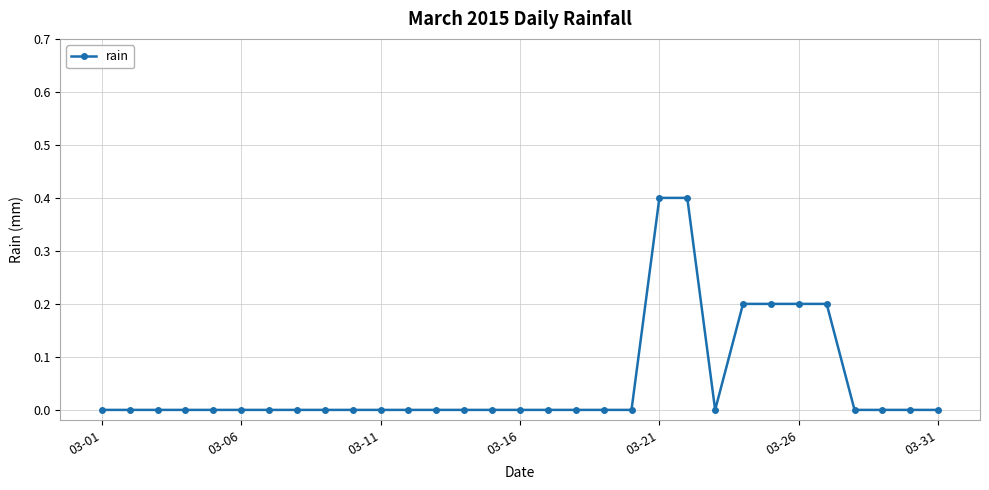

What is the greatest value displayed?

0.4